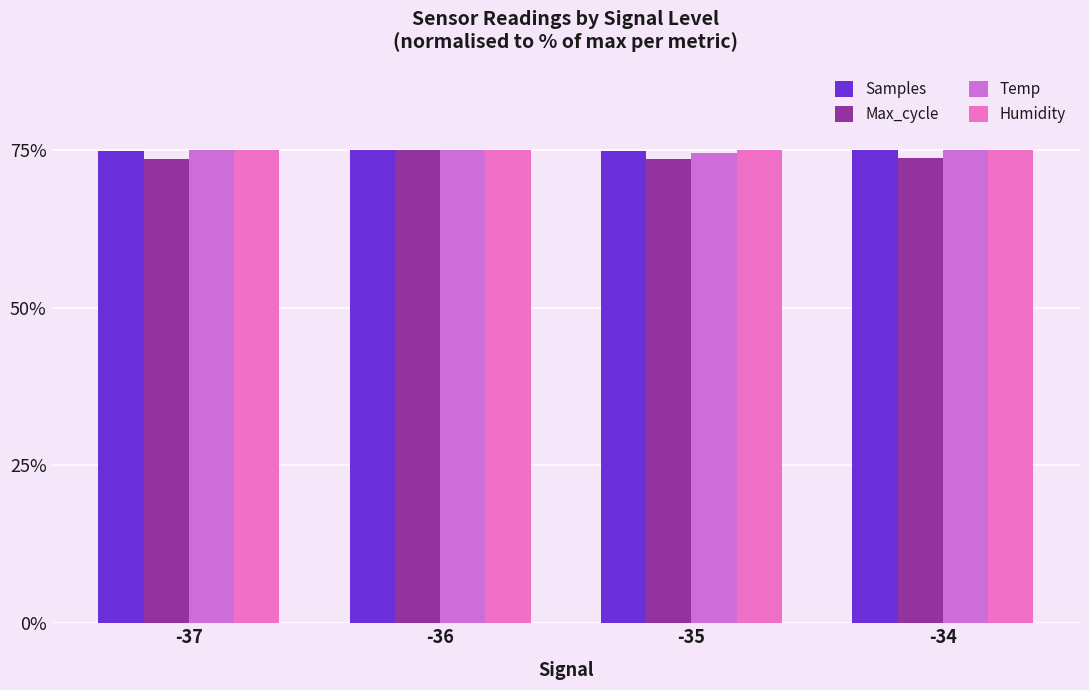

How many data points does each series have?

4